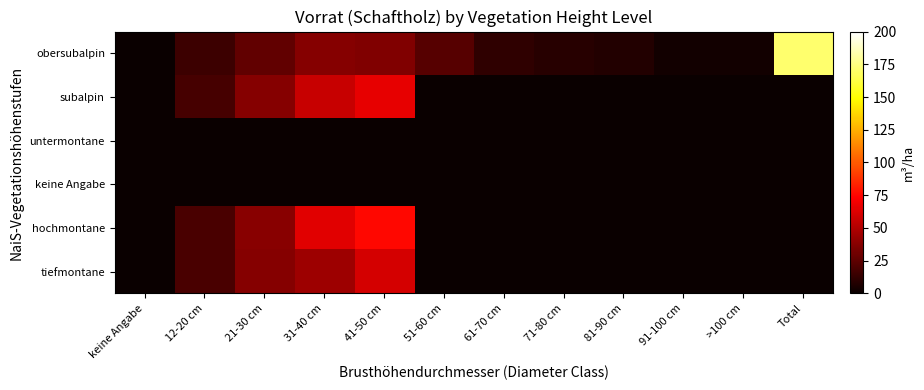

Rank the series by their maximum value, from highest to lowest.

obersubalpin, hochmontane, subalpin, tiefmontane, untermontane, keine Angabe